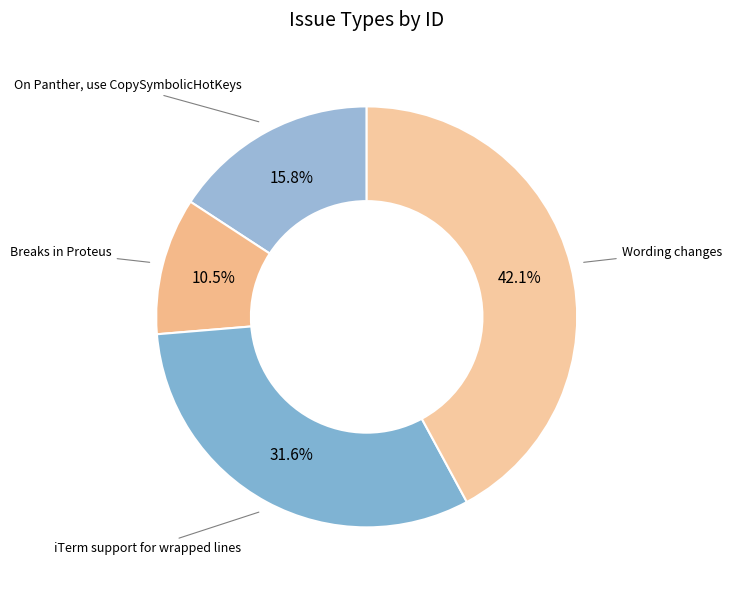

How many slices are in this pie chart?

4